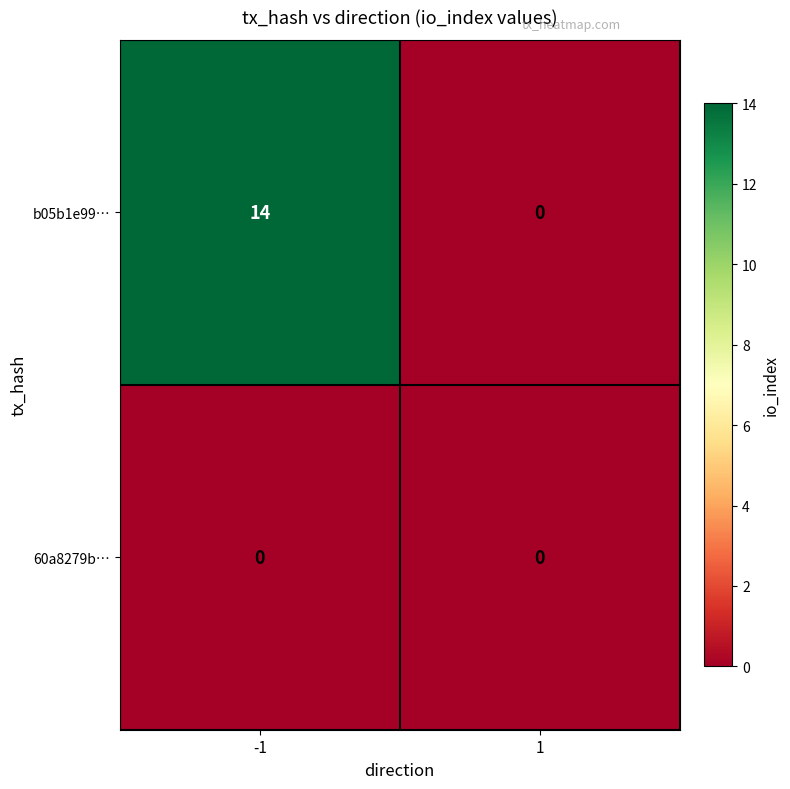

What is the difference between the highest and lowest values at -1?

14